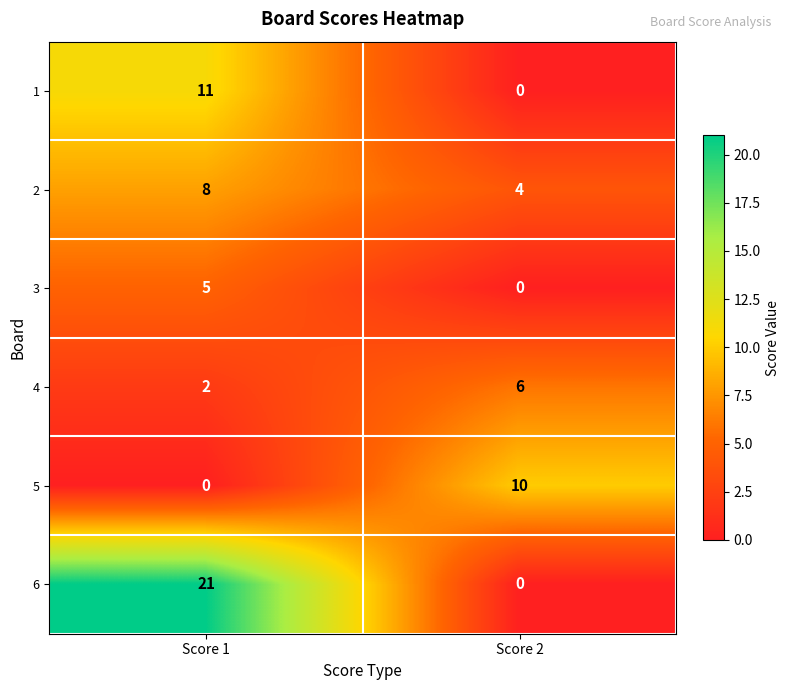

The 4 series shows 3 at Score 1. True or false?

False